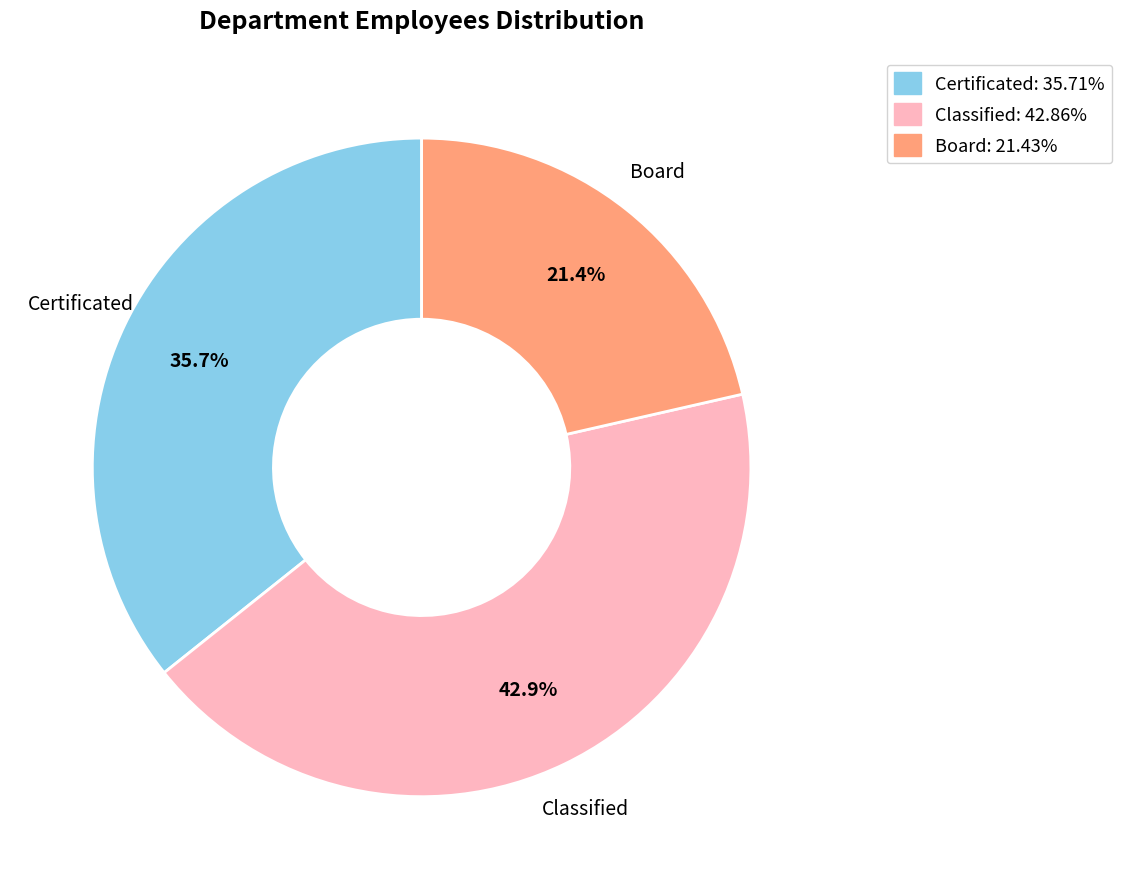

To the nearest percent, what portion does Certificated represent?

36%